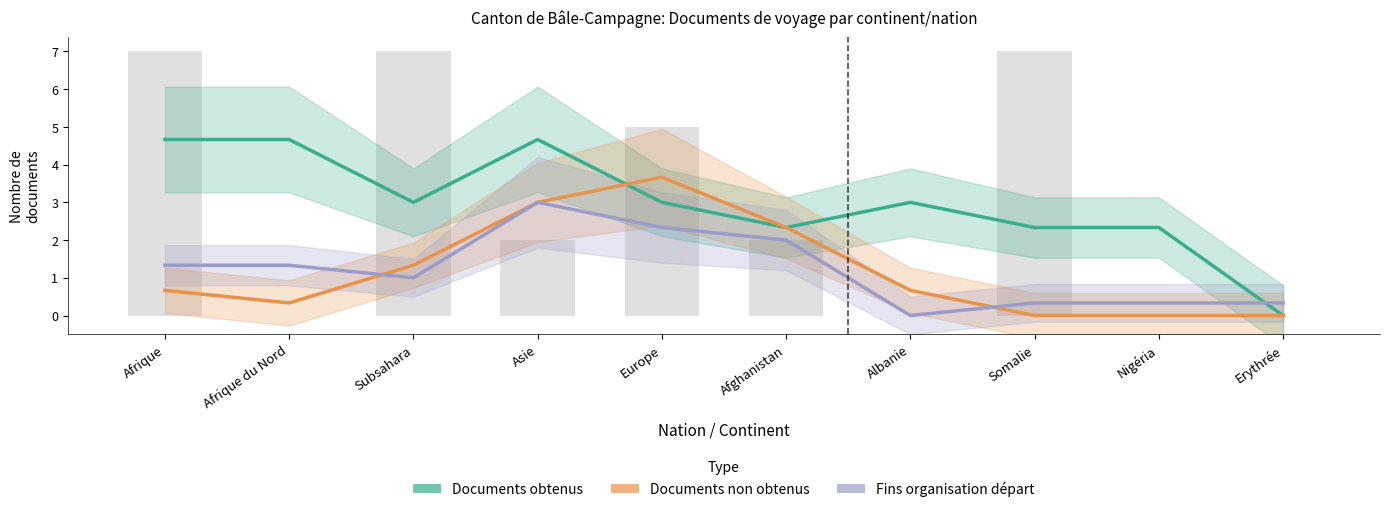

What is the greatest value displayed?

4.7